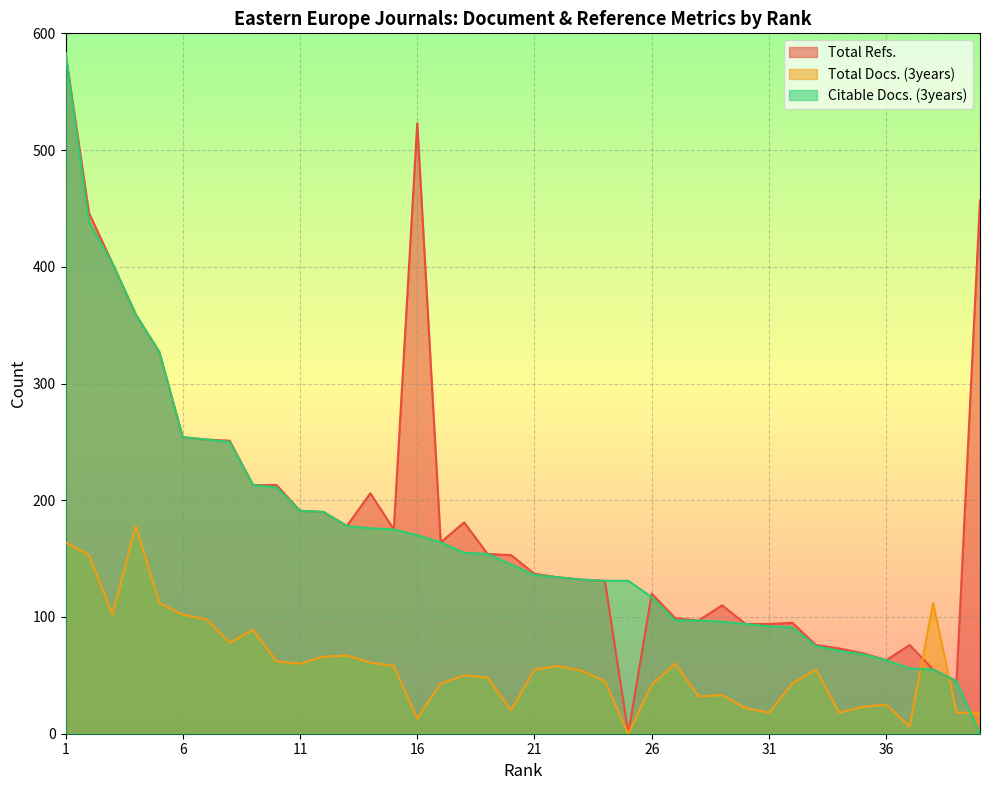

True or false: Citable Docs. (3years) and Total Refs. intersect in this chart.

True